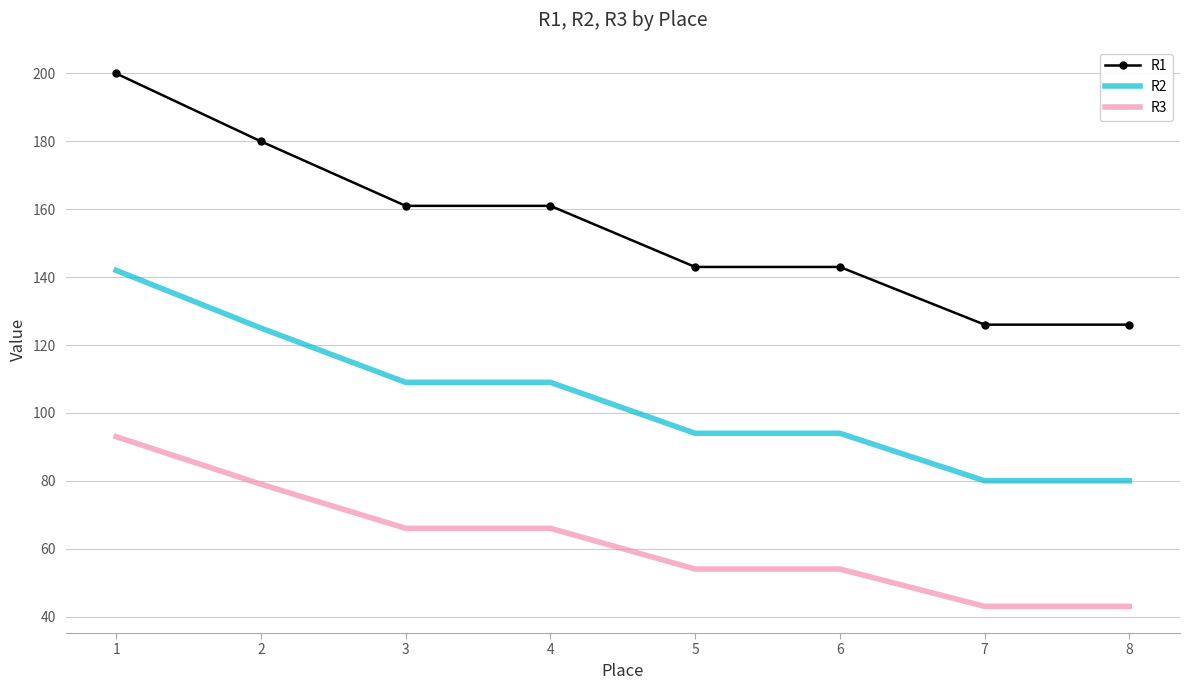

List the series in order of their overall mean, highest first.

R1, R2, R3